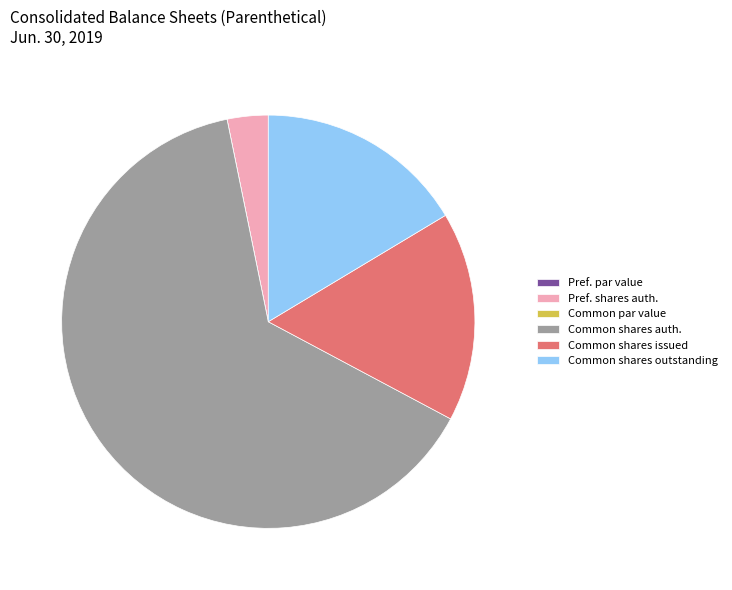

Which has a higher value, Common shares issued or Common shares auth.?

Common shares auth.